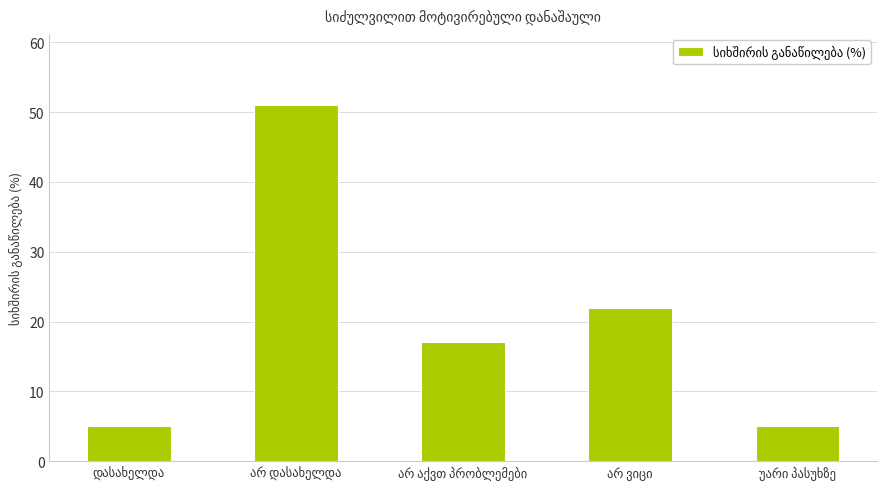

What is the sum of all values?

100